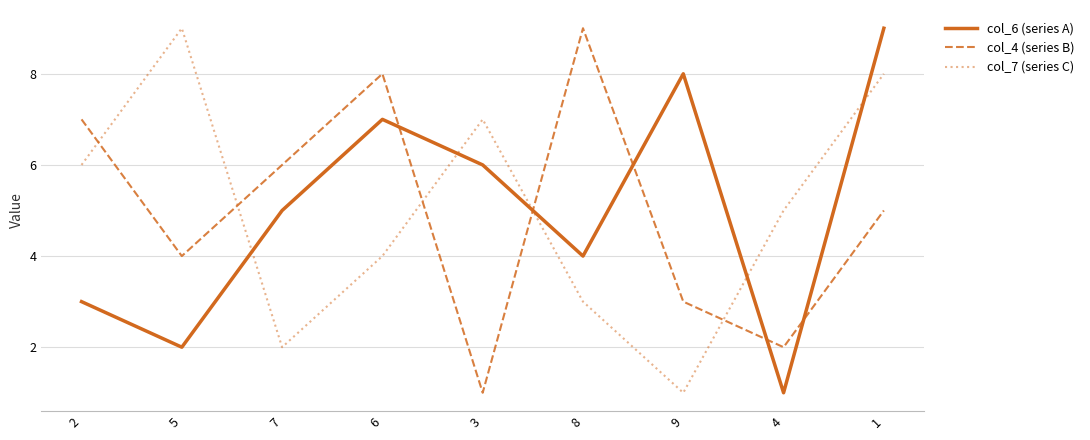

Between 3 and 8, which series saw the biggest shift?

col_4 (series B)